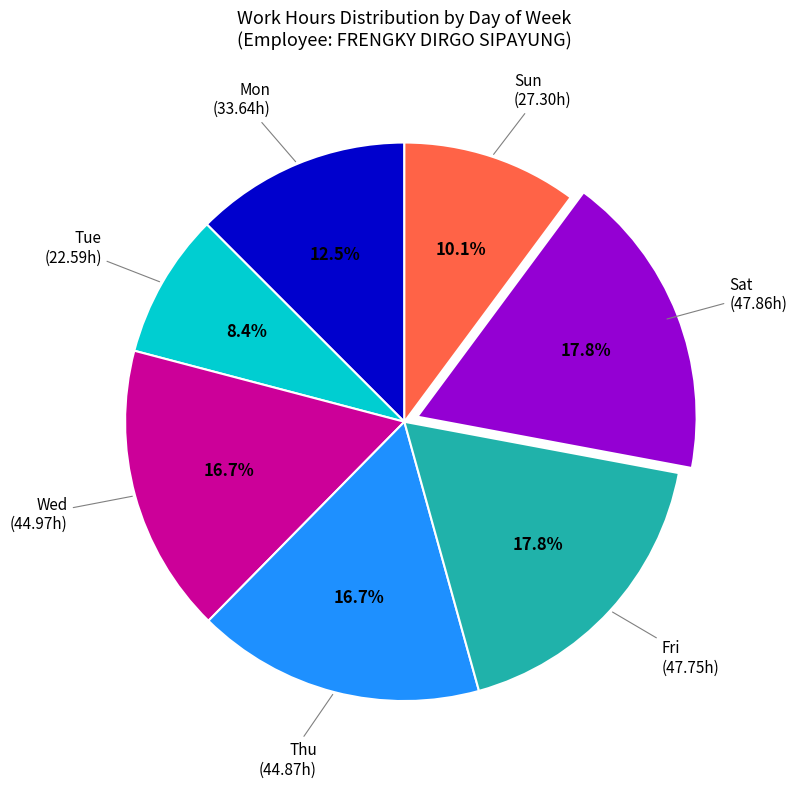

How many segments does this pie chart have?

7